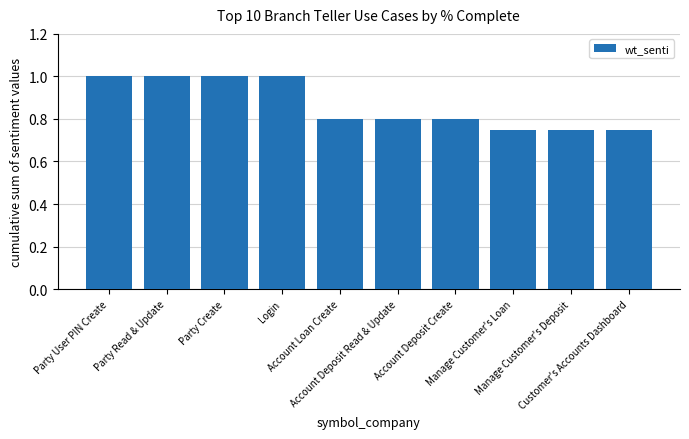

What is the sum of all values?

8.7